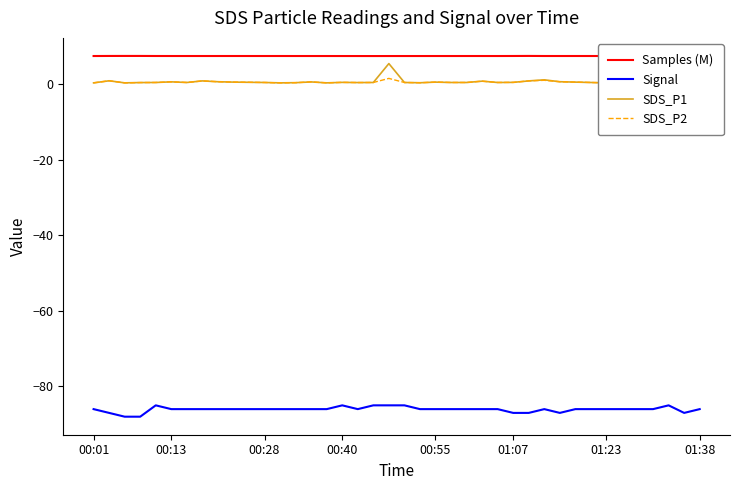

Count the Samples (M) values in the range 7 to 8.

40